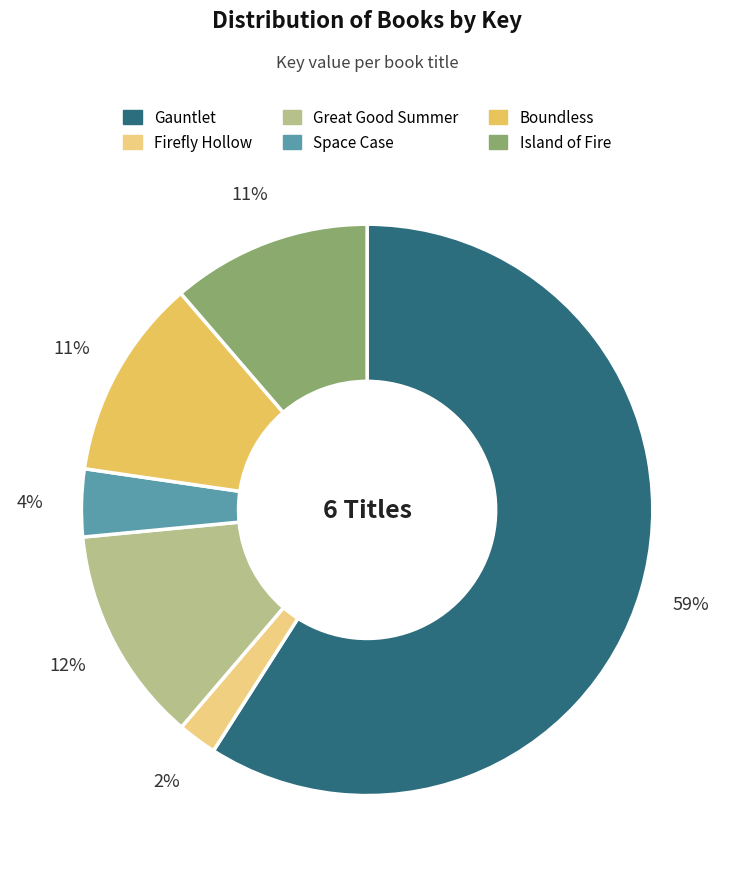

Count the number of slices in the pie.

6